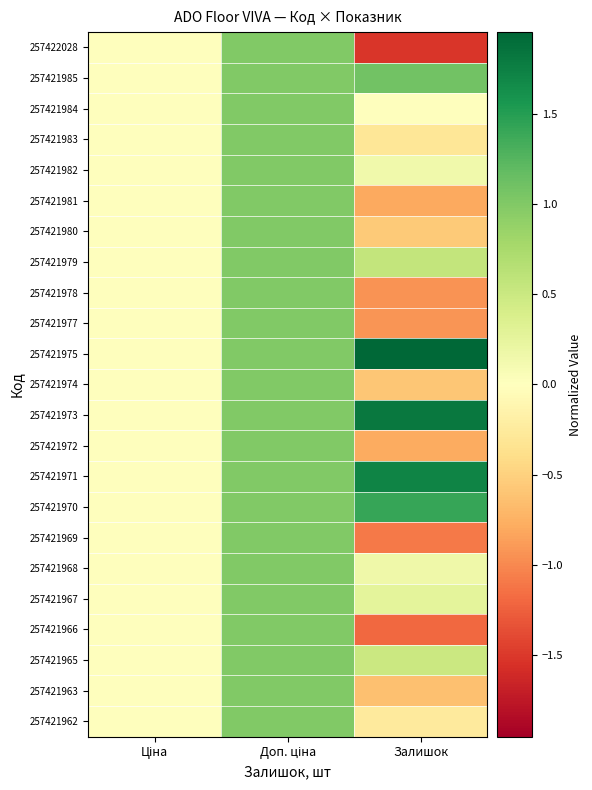

Reading left to right, what are all the values shown in this chart?

257422028: Ціна=0.0	Доп. ціна=1.0	Залишок=-1.5
257421985: Ціна=0.0	Доп. ціна=1.0	Залишок=1.1
257421984: Ціна=0.0	Доп. ціна=1.0	Залишок=-0.0
257421983: Ціна=0.0	Доп. ціна=1.0	Залишок=-0.3
257421982: Ціна=0.0	Доп. ціна=1.0	Залишок=0.1
257421981: Ціна=0.0	Доп. ціна=1.0	Залишок=-0.8
257421980: Ціна=0.0	Доп. ціна=1.0	Залишок=-0.6
257421979: Ціна=0.0	Доп. ціна=1.0	Залишок=0.6
257421978: Ціна=0.0	Доп. ціна=1.0	Залишок=-0.9
257421977: Ціна=0.0	Доп. ціна=1.0	Залишок=-0.9
257421975: Ціна=0.0	Доп. ціна=1.0	Залишок=2.0
257421974: Ціна=0.0	Доп. ціна=1.0	Залишок=-0.6
257421973: Ціна=0.0	Доп. ціна=1.0	Залишок=1.8
257421972: Ціна=0.0	Доп. ціна=1.0	Залишок=-0.8
257421971: Ціна=0.0	Доп. ціна=1.0	Залишок=1.7
257421970: Ціна=0.0	Доп. ціна=1.0	Залишок=1.4
257421969: Ціна=0.0	Доп. ціна=1.0	Залишок=-1.1
257421968: Ціна=0.0	Доп. ціна=1.0	Залишок=0.2
257421967: Ціна=0.0	Доп. ціна=1.0	Залишок=0.3
257421966: Ціна=0.0	Доп. ціна=1.0	Залишок=-1.2
257421965: Ціна=0.0	Доп. ціна=1.0	Залишок=0.5
257421963: Ціна=0.0	Доп. ціна=1.0	Залишок=-0.6
257421962: Ціна=0.0	Доп. ціна=1.0	Залишок=-0.3